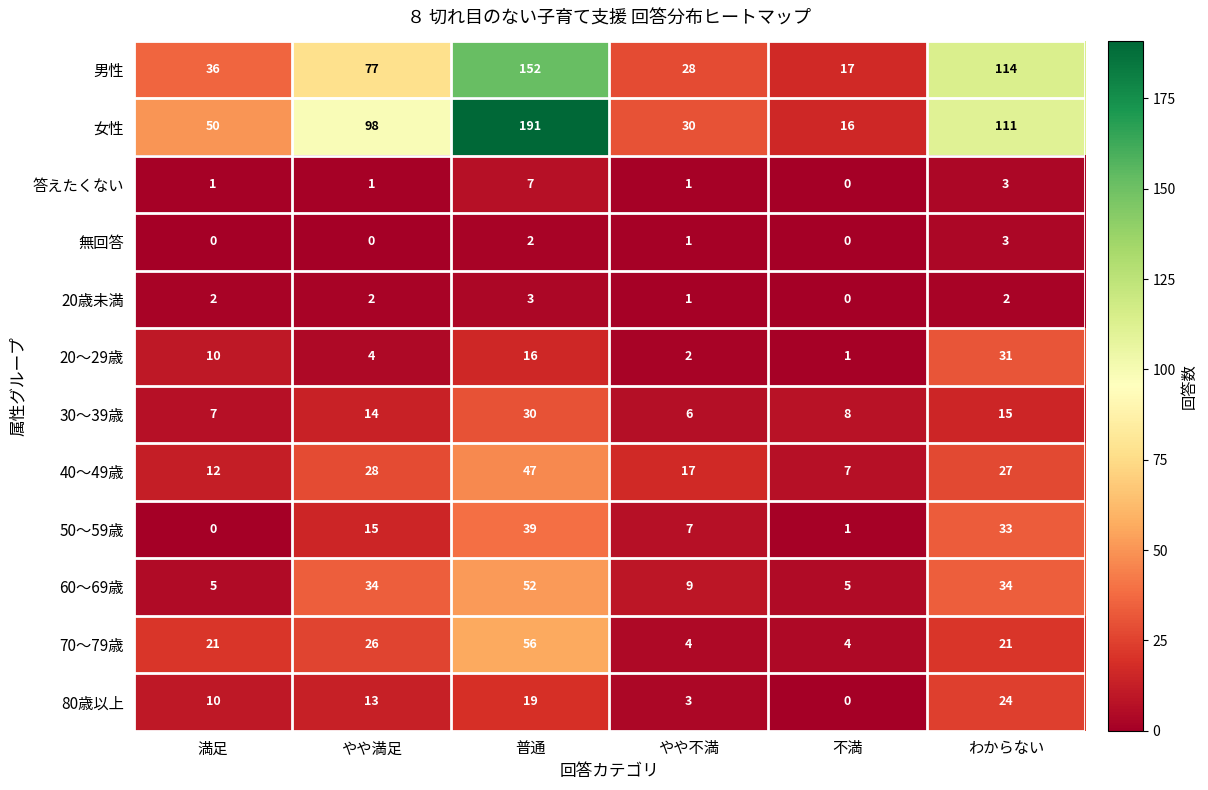

The 30～39歳 series shows 14 at やや満足. True or false?

True